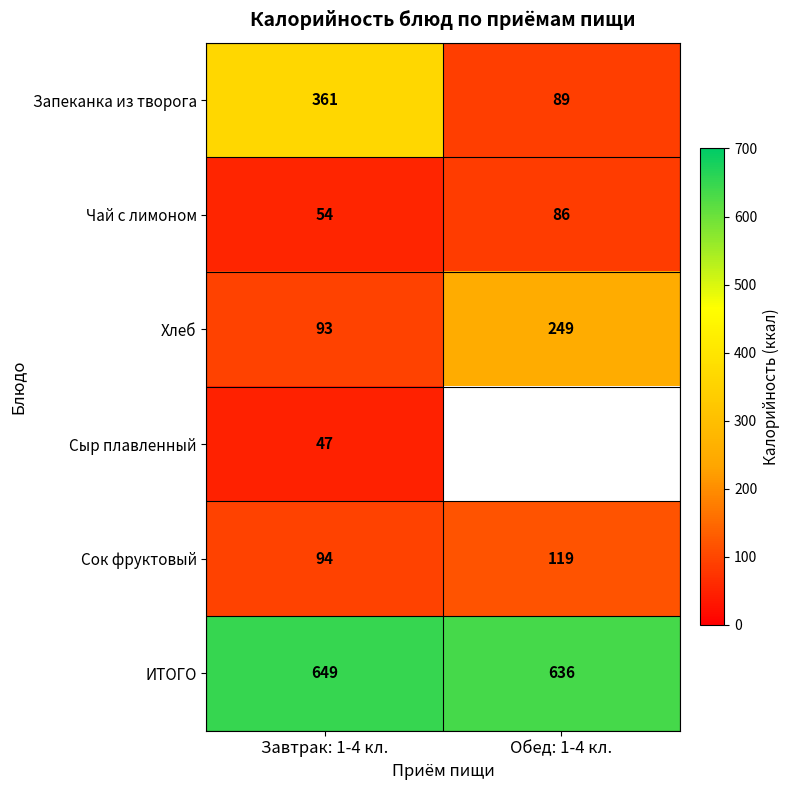

What is the smallest value displayed?

47.0